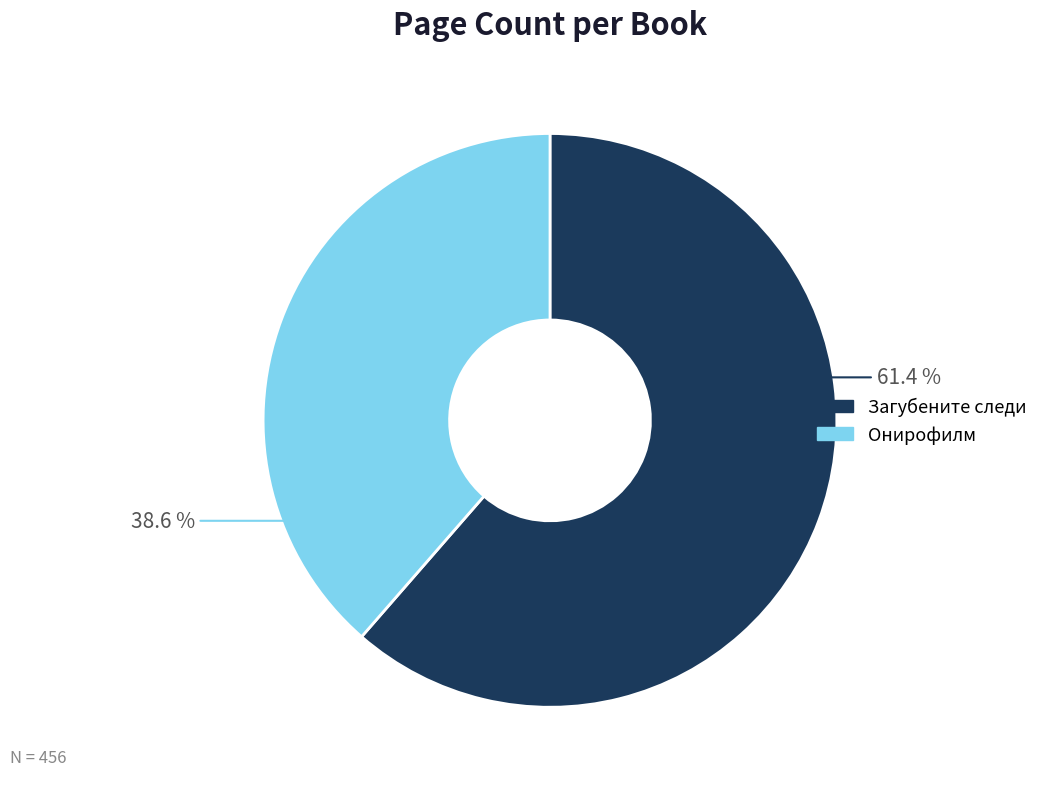

Is there any slice that represents more than half of the pie?

Yes